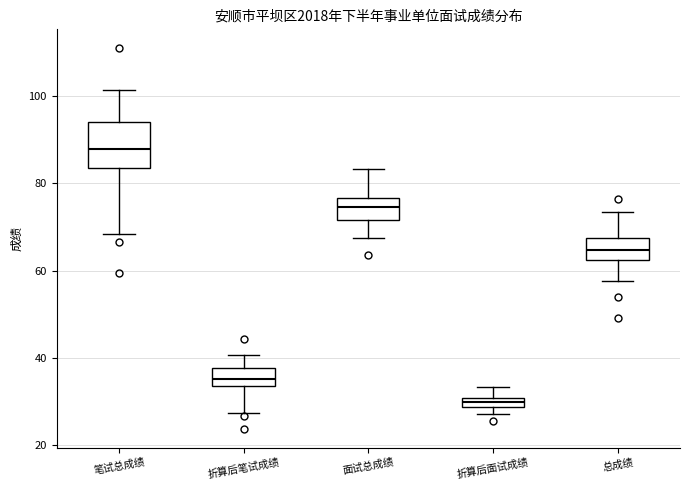

Comparing the boxes themselves (not the whiskers), which one is the tallest?

笔试总成绩